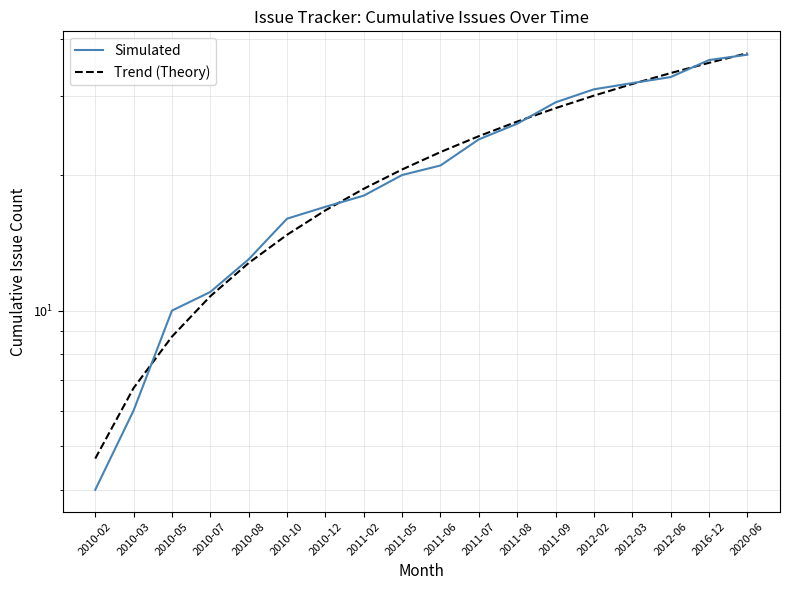

The Simulated series shows 13.3 at 2011-05. True or false?

False